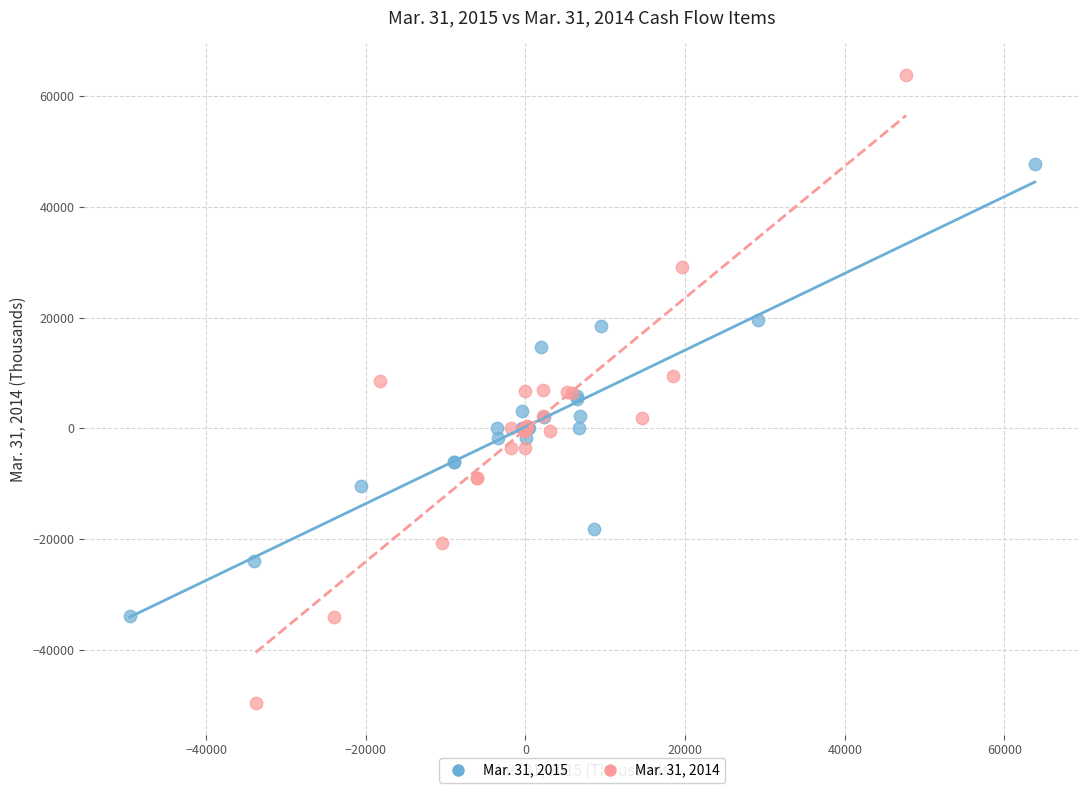

Which series has the largest Y range (max minus min)?

Mar. 31, 2014